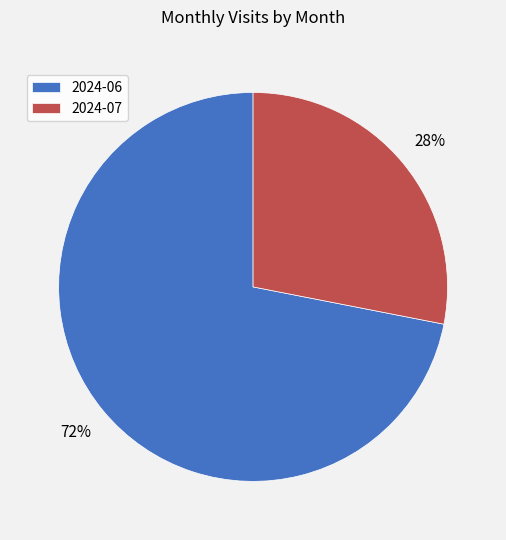

How many segments does this pie chart have?

2